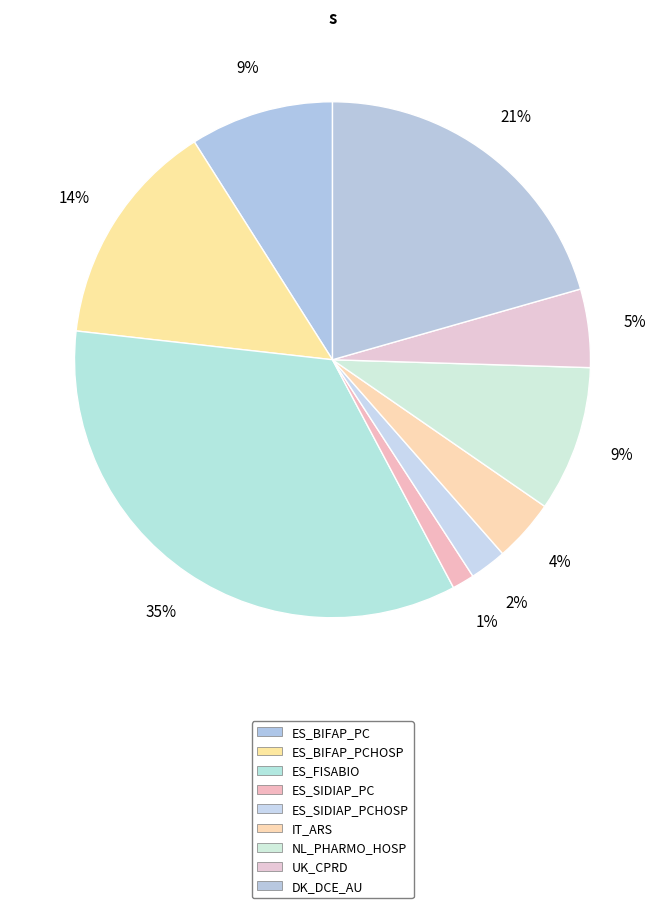

The UK_CPRD slice represents 19% of the pie. True or false?

False